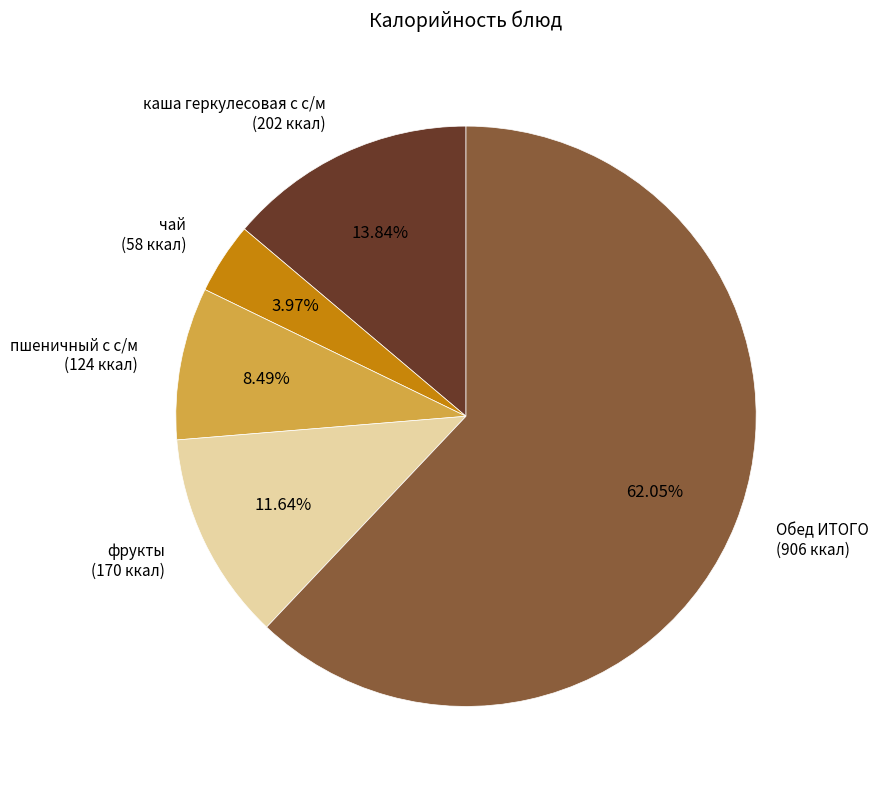

Is there any slice that represents more than half of the pie?

Yes